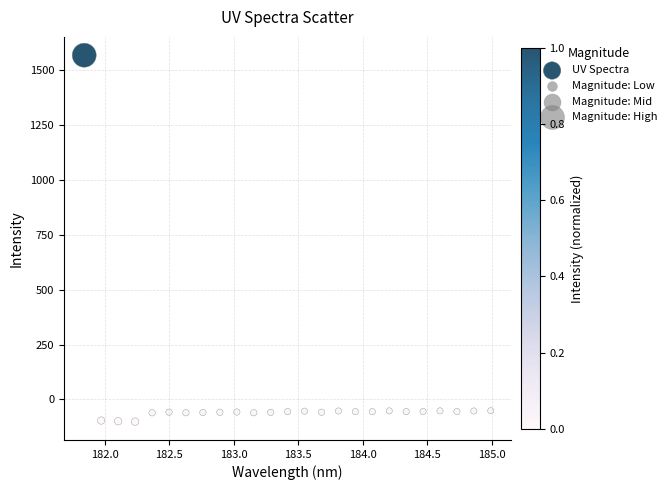

What is the range of X values (max minus min)?

3.1